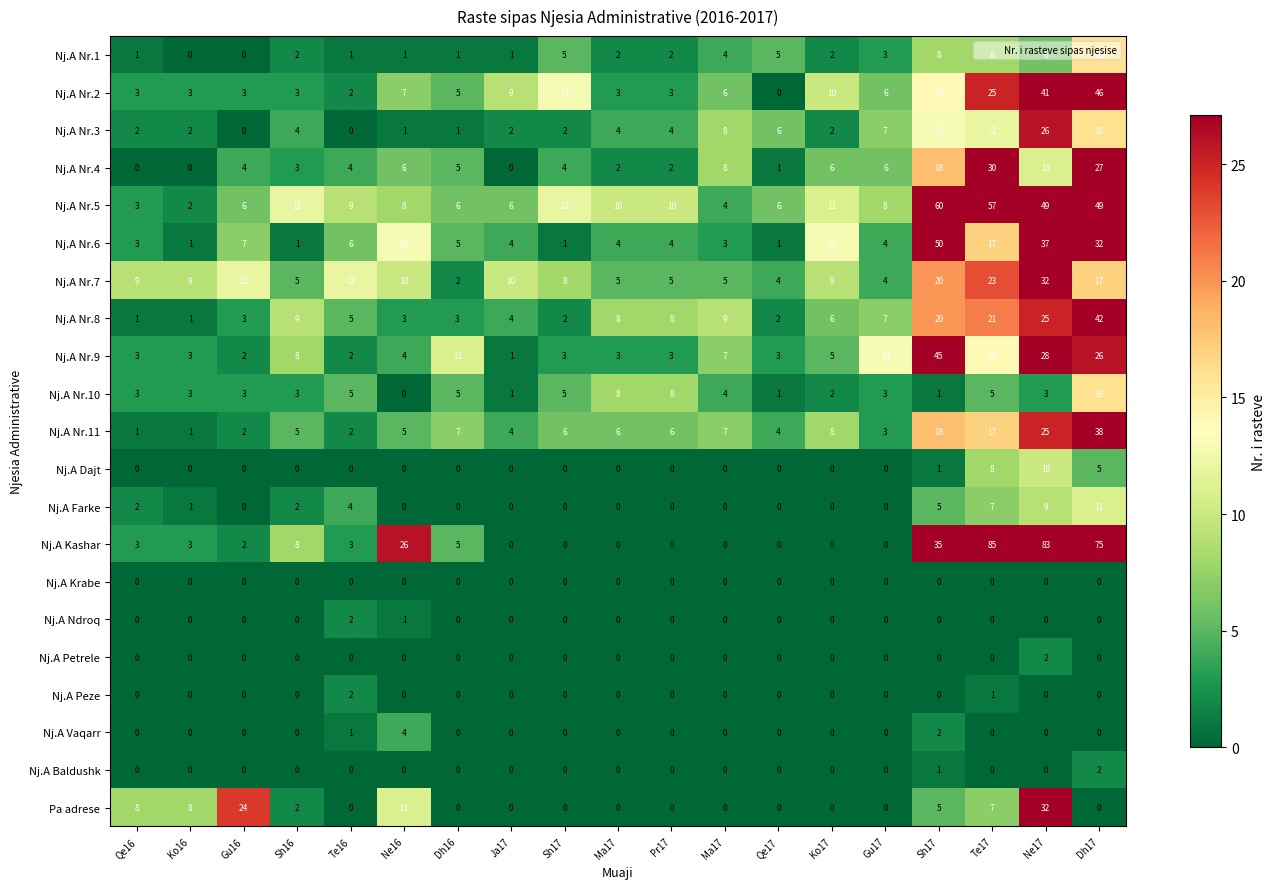

How many values in Nj.A Vaqarr are above zero?

3